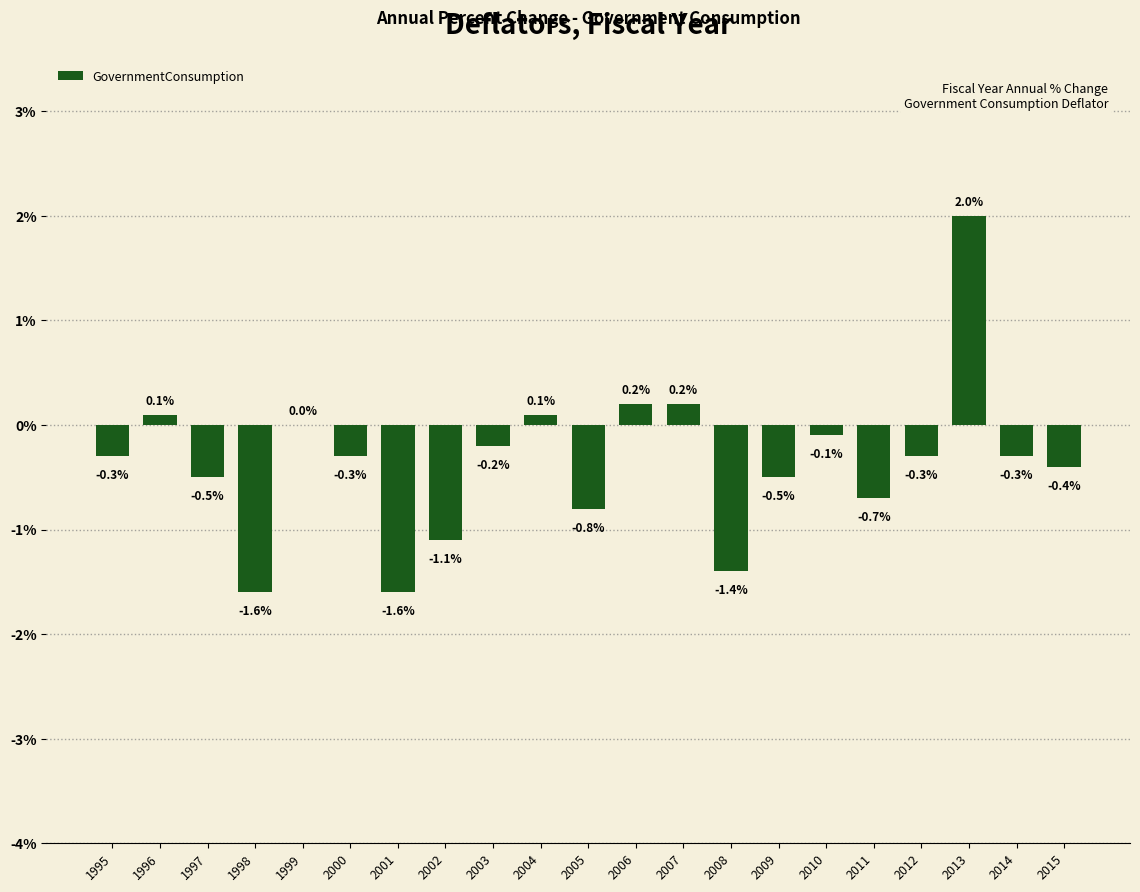

What is the sum of all values?

-7.5